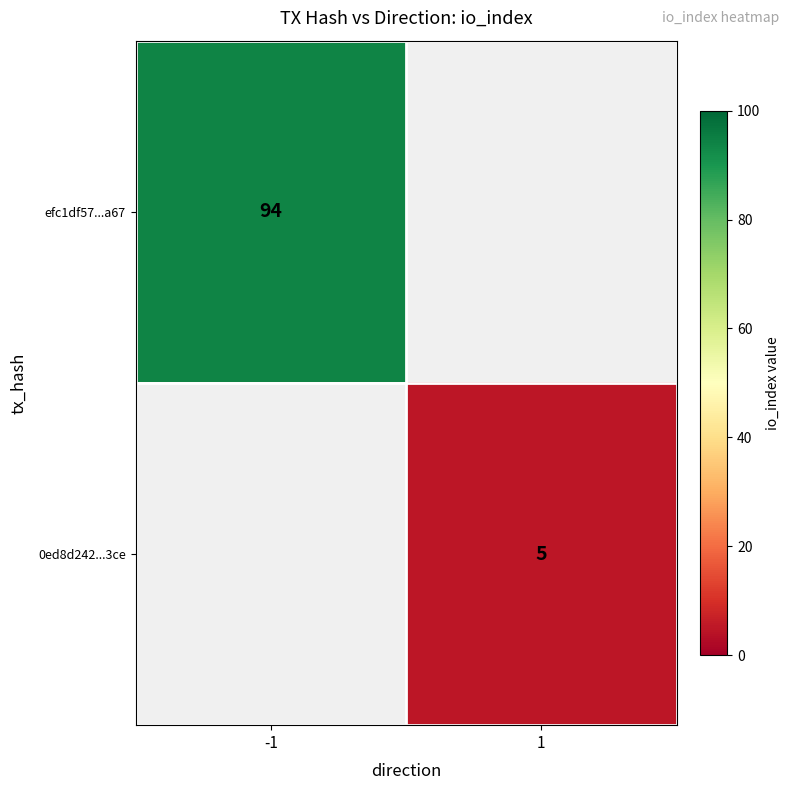

Is it true that efc1df57...a67 equals 167 at -1?

False